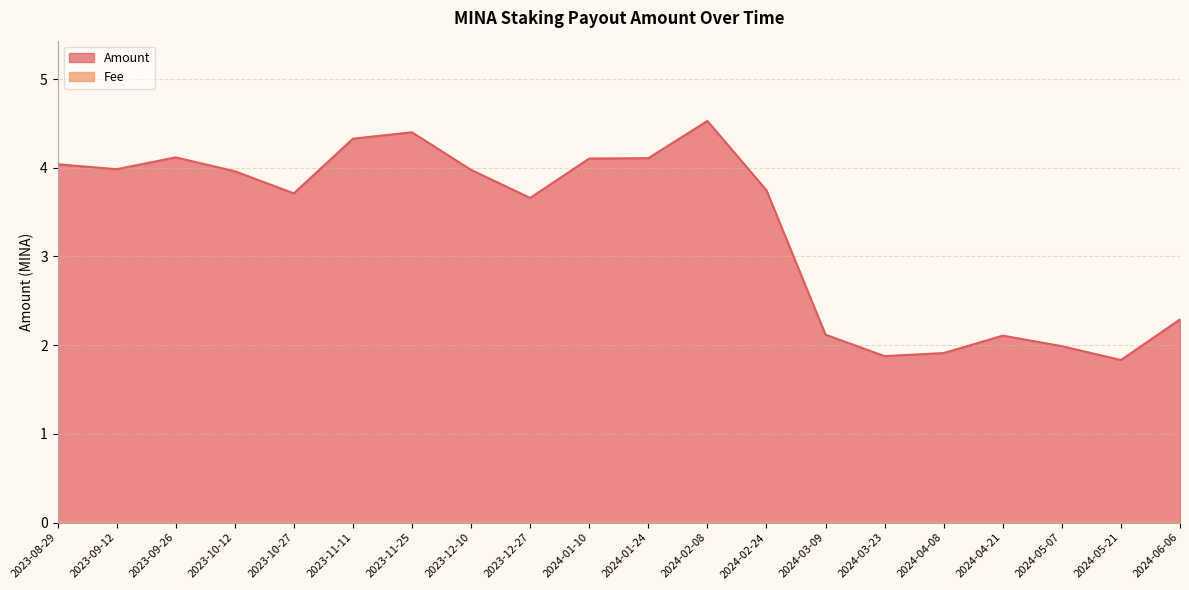

Which has a higher value, 2024-05-07 or 2023-08-29?

2023-08-29